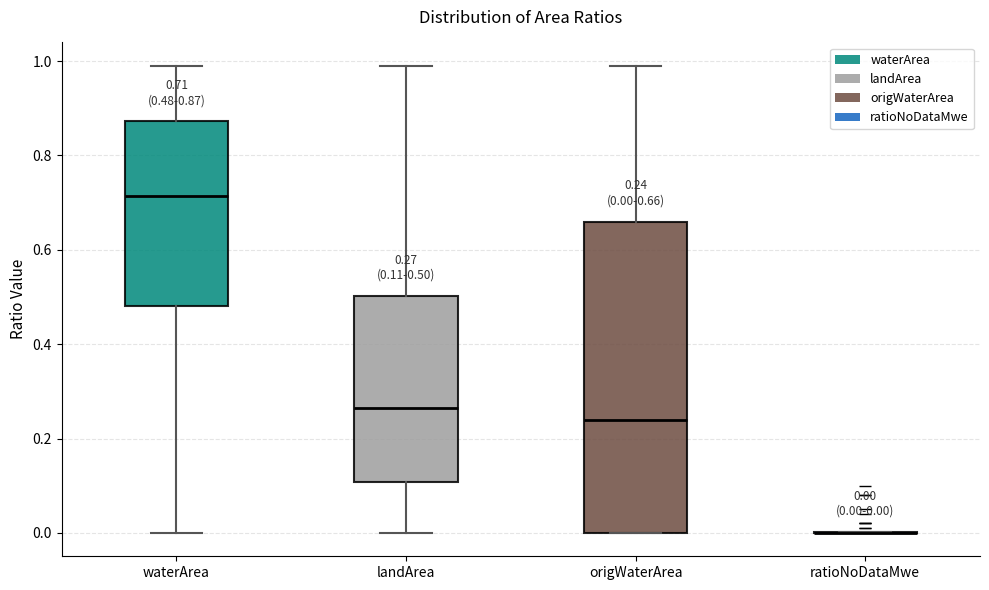

Comparing the boxes themselves (not the whiskers), which one is the tallest?

origWaterArea